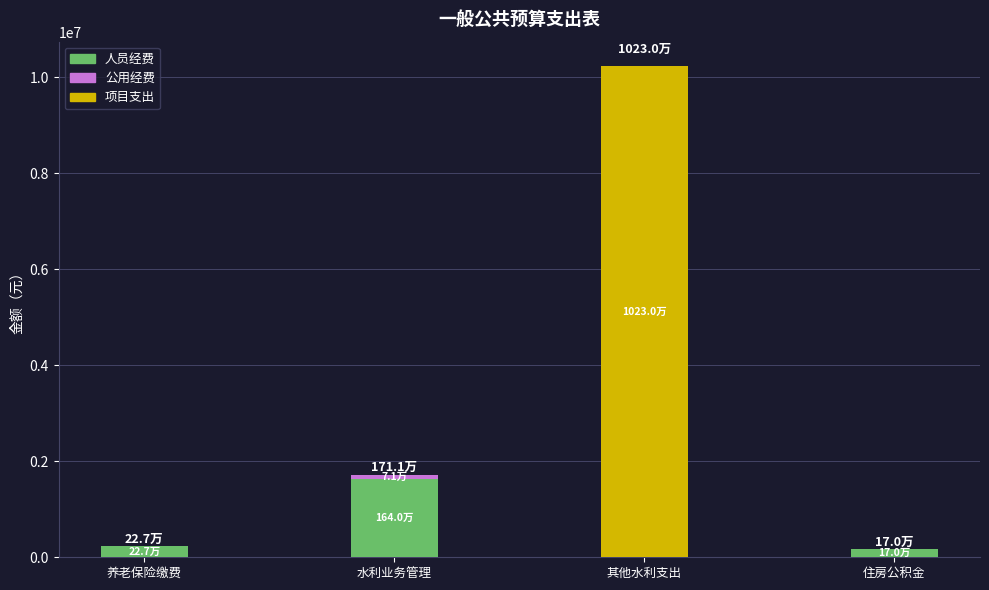

At which category is the sum across all series the highest?

其他水利支出